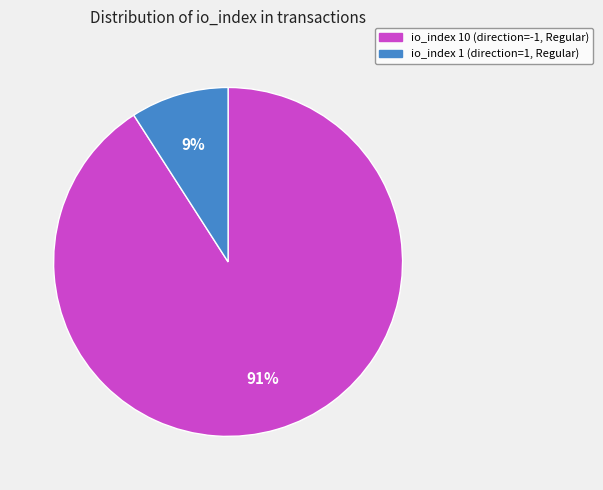

To the nearest percent, what is the average slice percentage?

50%